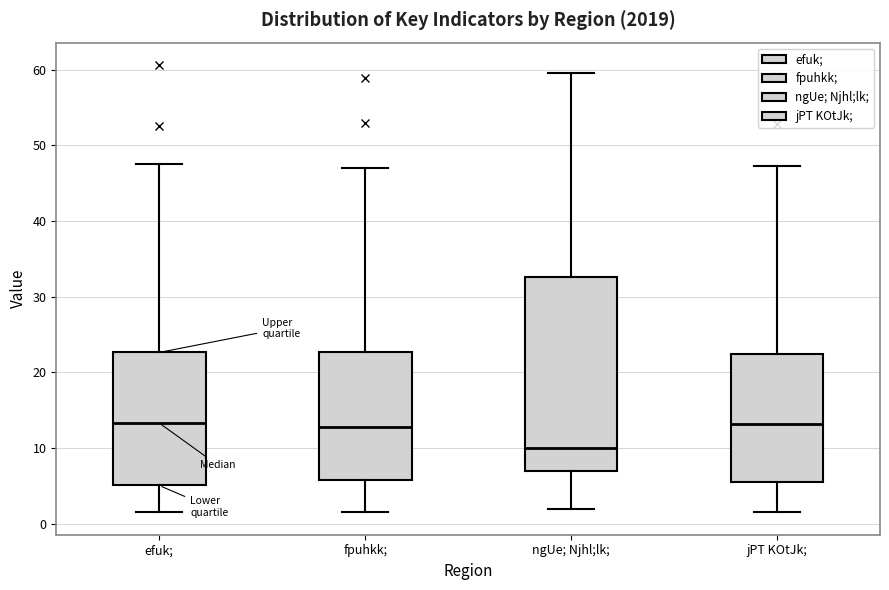

Reading left to right, transcribe this box plot: for each box, give where its median line is, the range the box spans, and where its two whiskers end, as read against the y-axis. The values are not printed on the chart, so give them approximately, as read against the axis.

efuk;: median 13, box 5 to 23, whiskers 2 to 48
fpuhkk;: median 13, box 6 to 23, whiskers 2 to 47
ngUe; Njhl;lk;: median 10, box 7 to 33, whiskers 2 to 60
jPT KOtJk;: median 13, box 6 to 22, whiskers 2 to 47